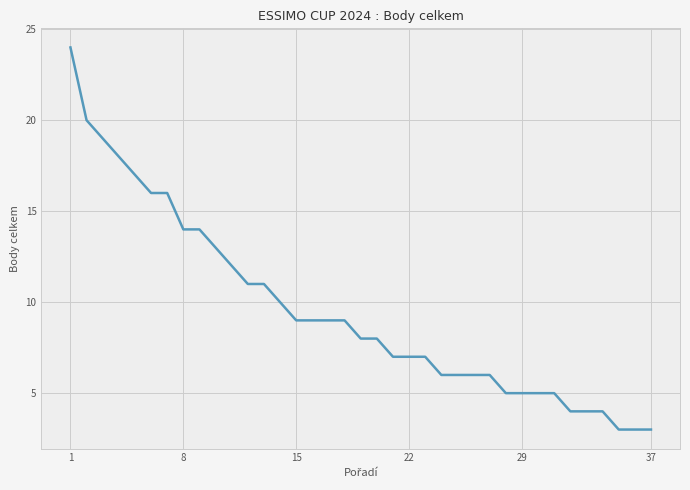

What is the maximum value shown in the chart?

24